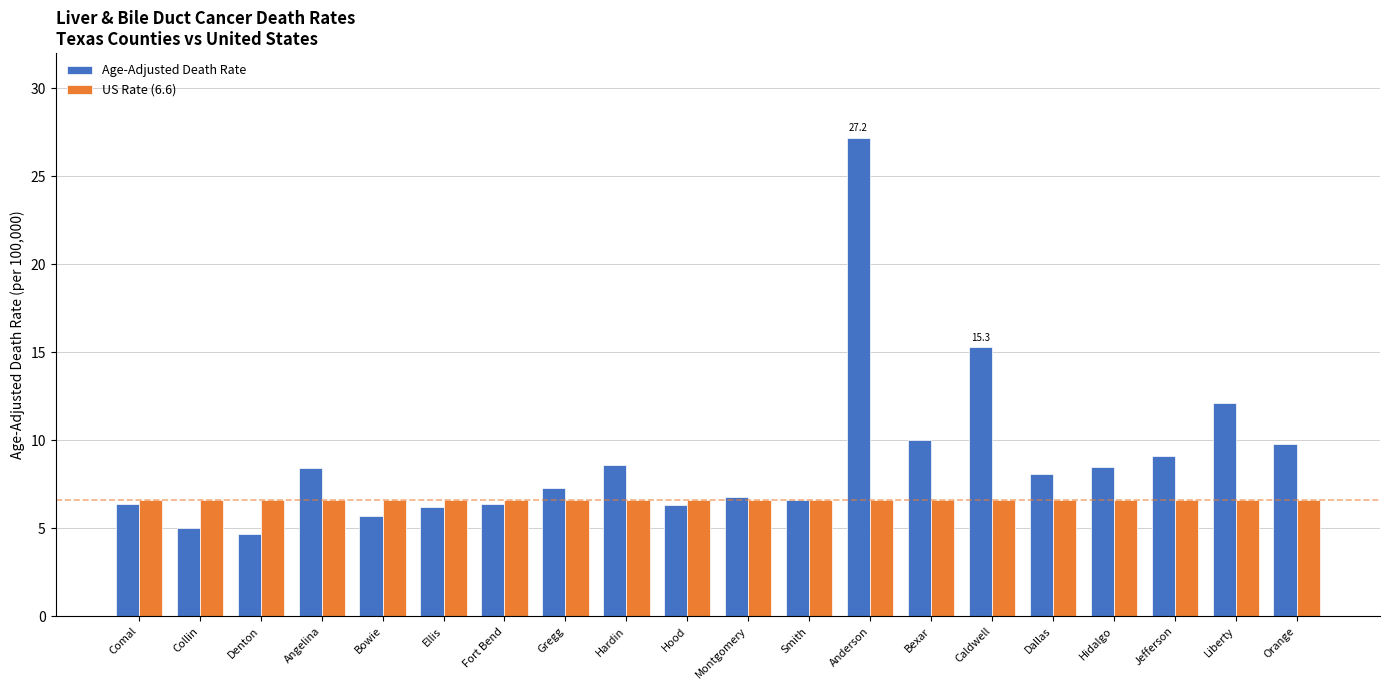

What are all the series names shown in the legend?

Age-Adjusted Death Rate, US Rate (6.6)